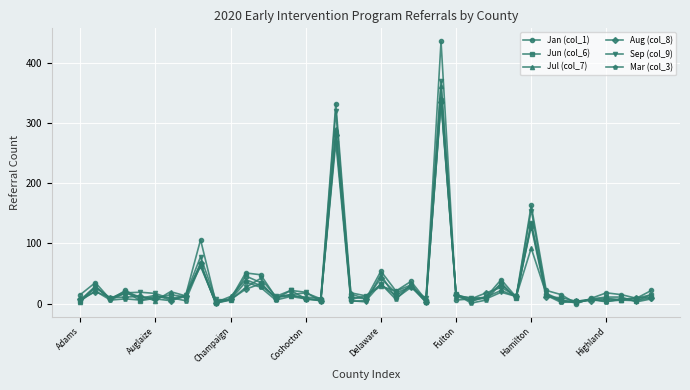

Which series has the widest spread of values?

Jan (col_1)